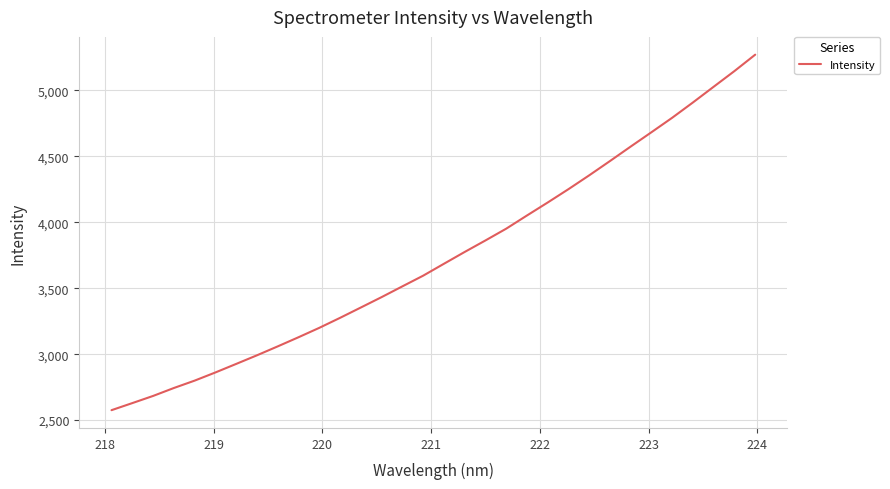

What is the greatest value displayed?

5270.9